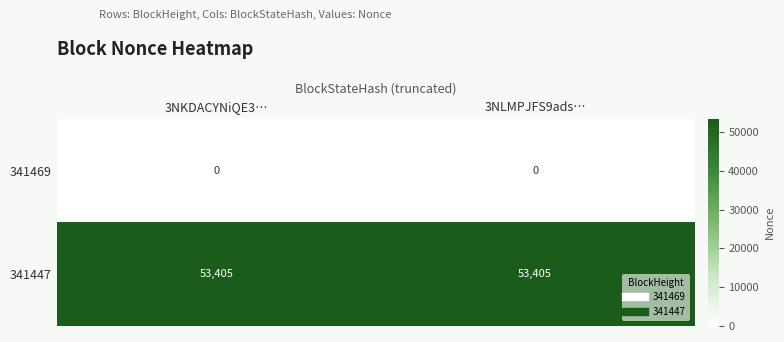

Reading left to right, list all the values displayed in this chart.

341469: 0	0
341447: 53405	53405